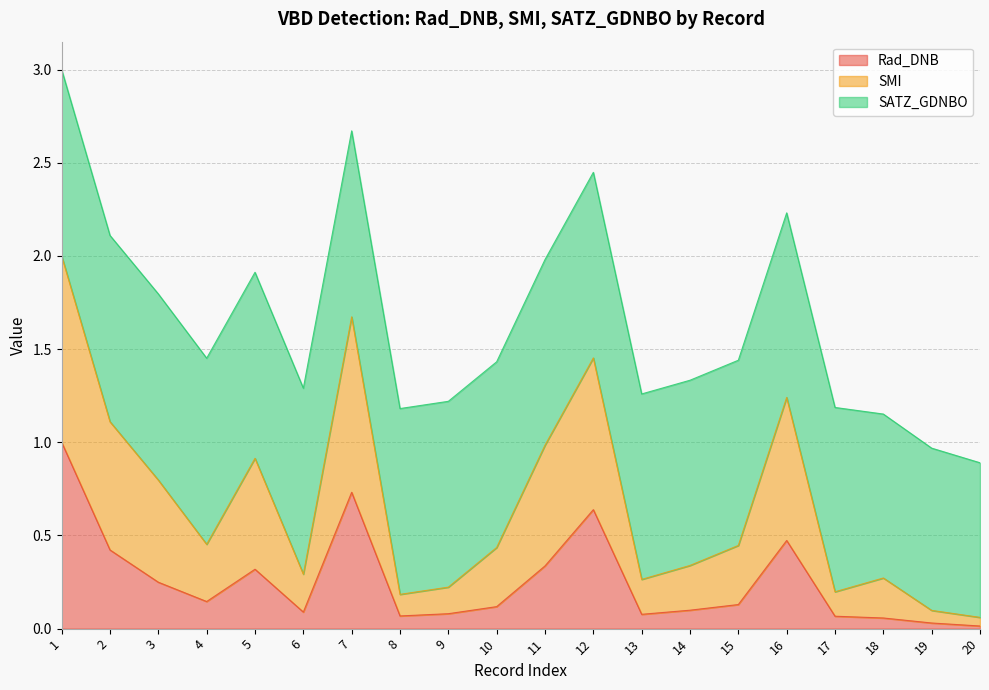

The Rad_DNB series shows 0.2 at 14. True or false?

False